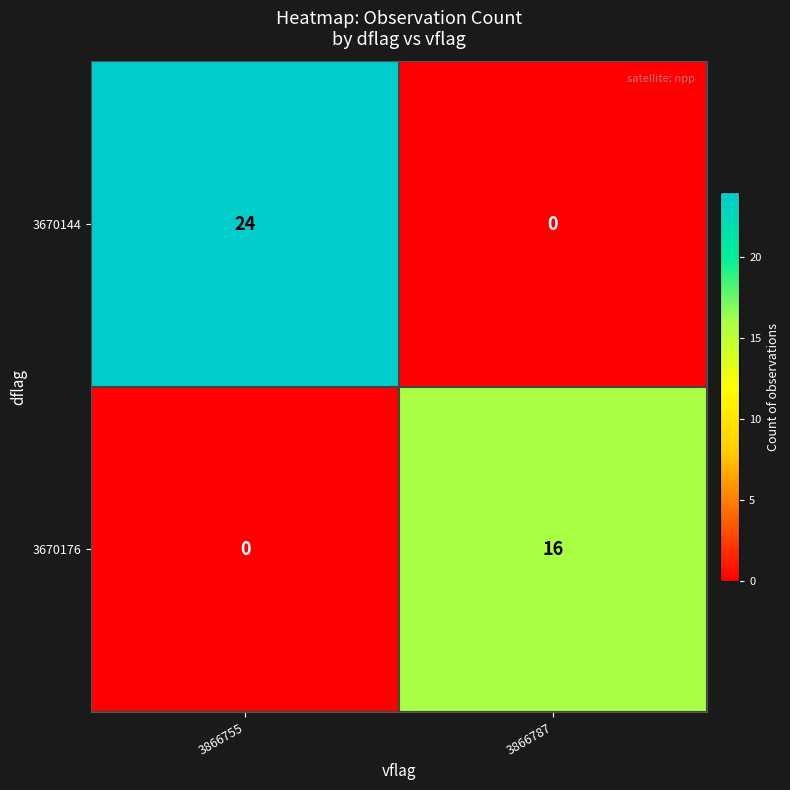

Rank the series by their maximum value, from highest to lowest.

3670144, 3670176